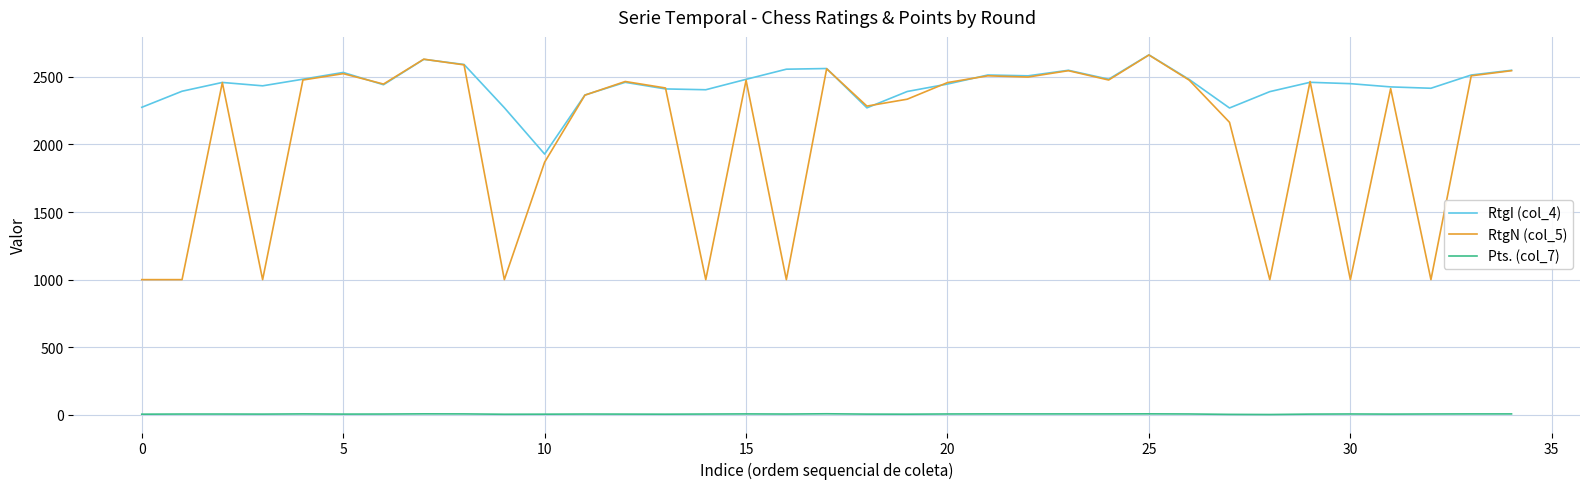

True or false: Pts. (col_7) has more than 2 points higher than both neighbors.

True